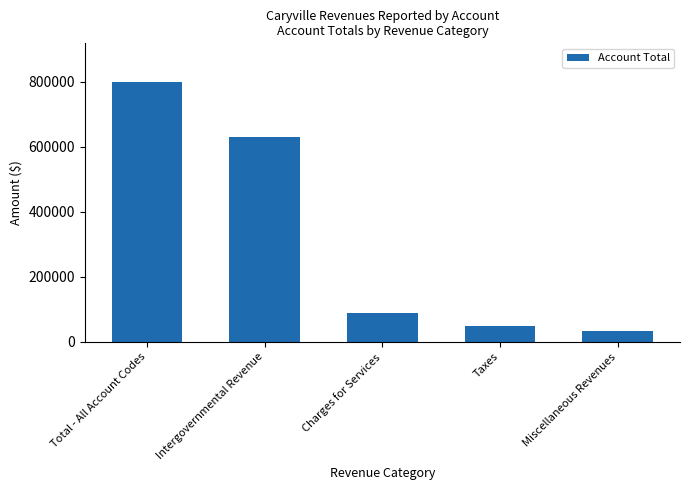

Rank the categories by value from highest to lowest.

Total - All Account Codes, Intergovernmental Revenue, Charges for Services, Taxes, Miscellaneous Revenues